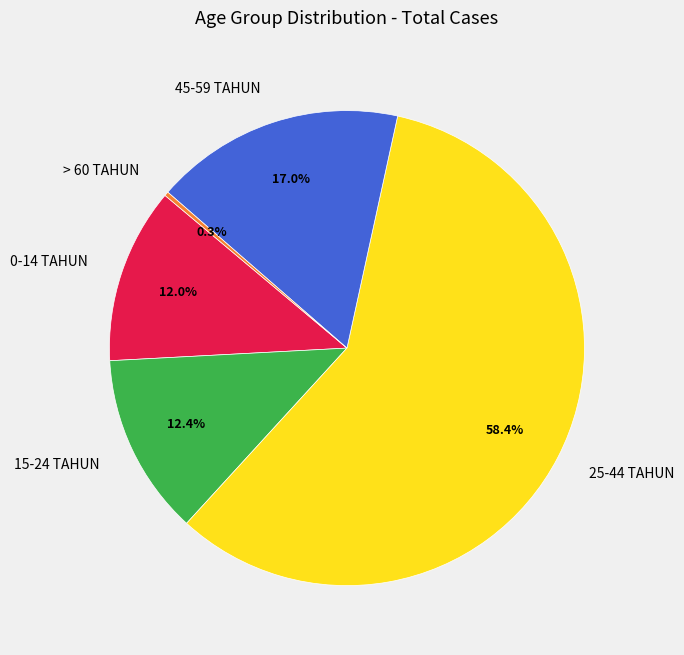

Which has a higher value, > 60 TAHUN or 0-14 TAHUN?

0-14 TAHUN